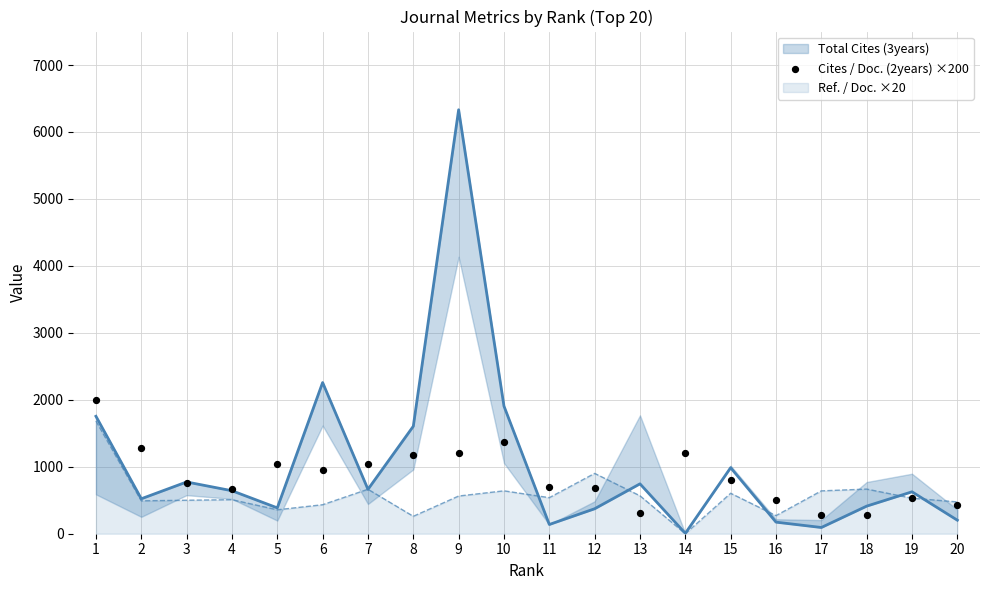

Which has a higher value, 20 or 7?

7